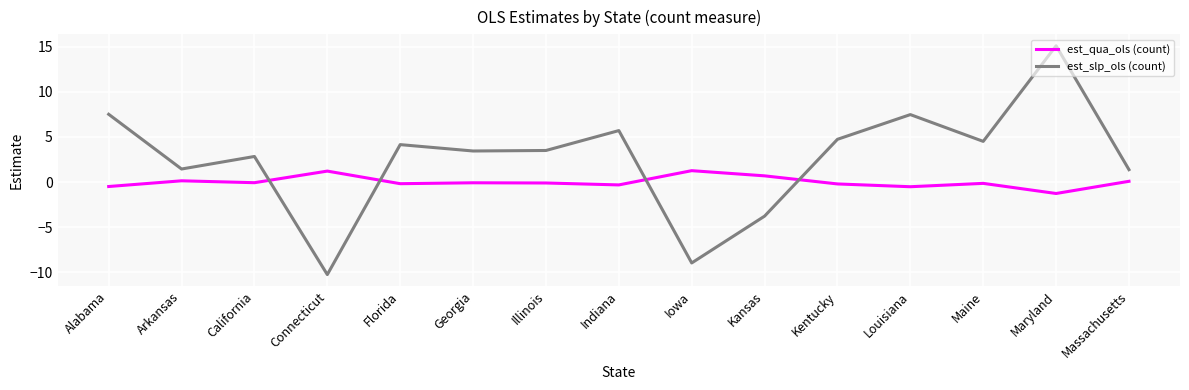

Rank the series by their average value, from lowest to highest.

est_qua_ols (count), est_slp_ols (count)